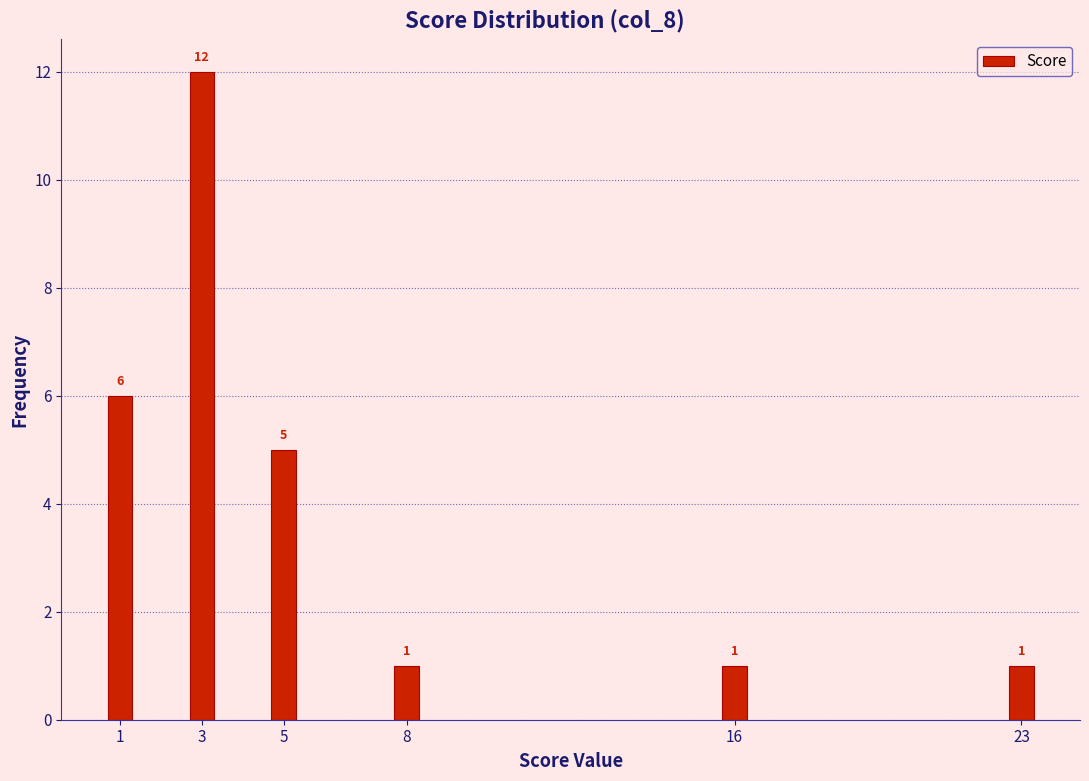

Reading left to right, what are all the values shown in this chart?

6	12	5	1	1	1